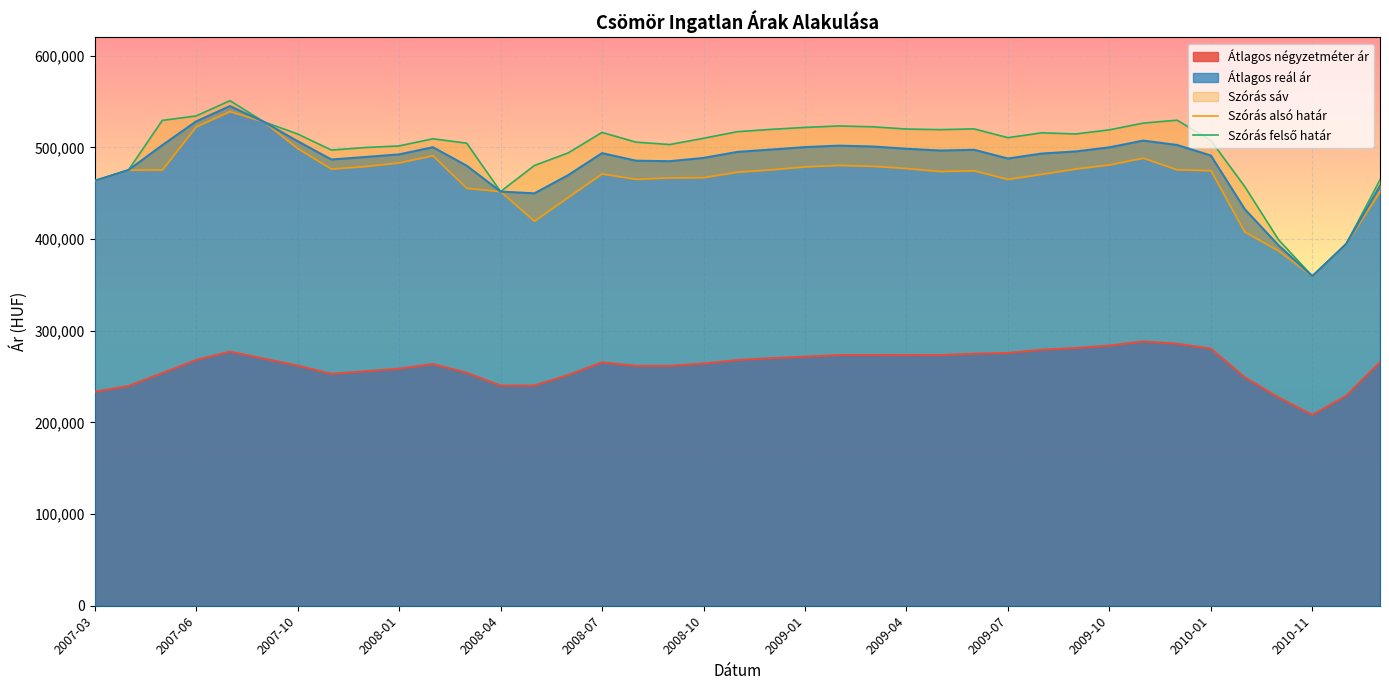

At which category is the sum across all series the highest?

2007-07